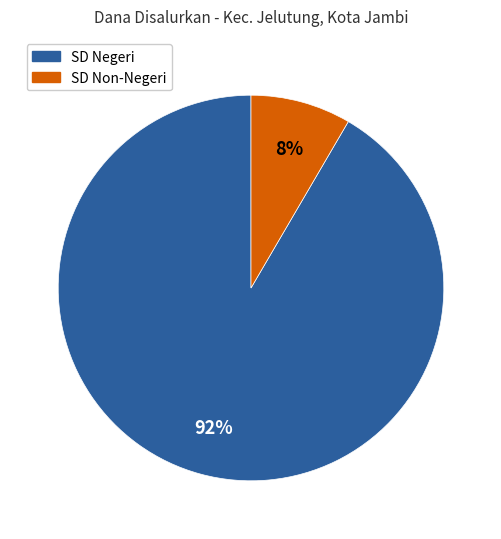

Is there any slice that represents more than half of the pie?

Yes